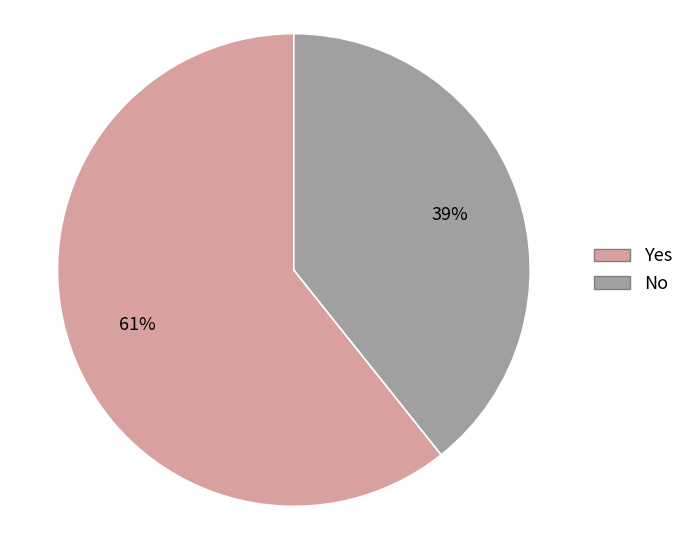

Which category has the biggest portion of the pie?

Yes